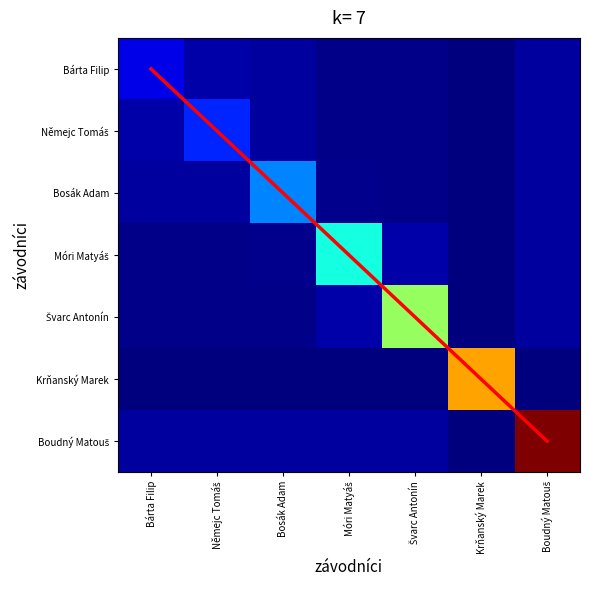

What is the total value across all series at Němejc Tomáš?

153.2